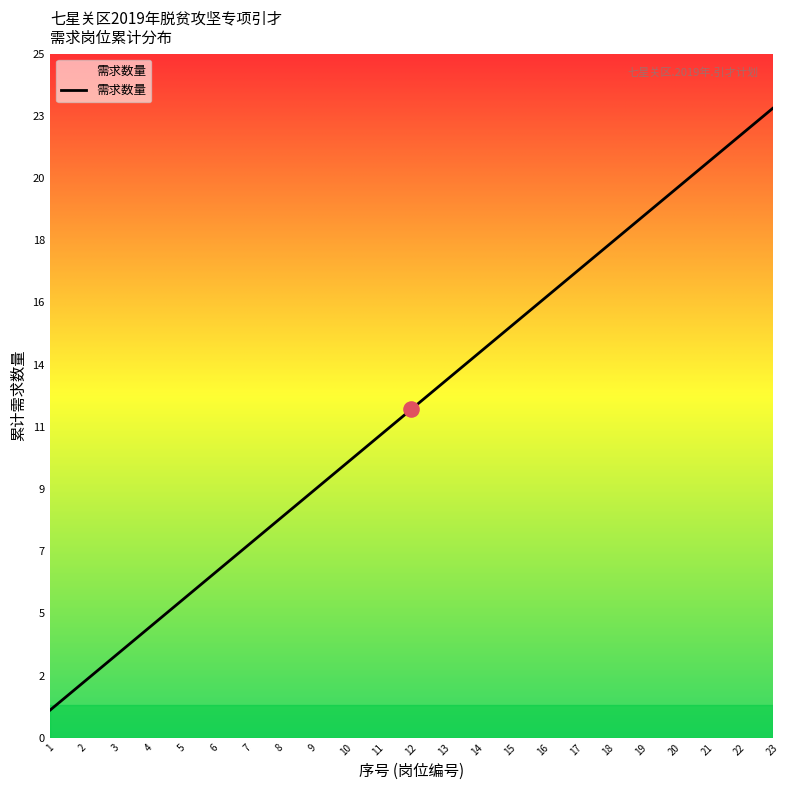

Which has a higher value, 22 or 23?

23